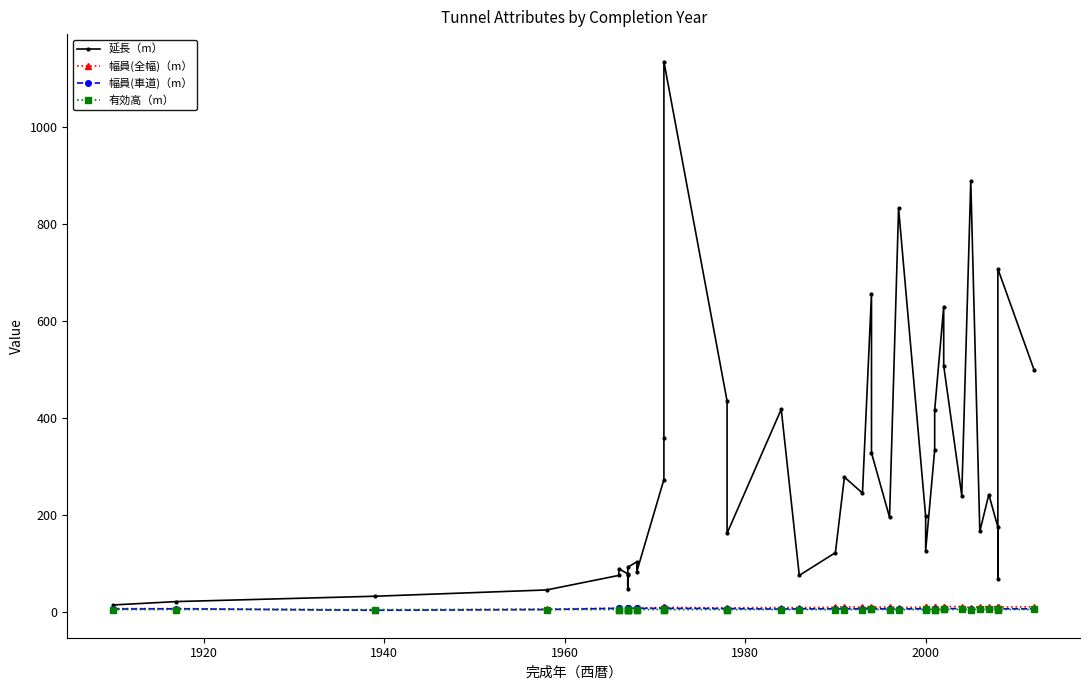

What is the sum of all 幅員(全幅)（m） values?

344.8